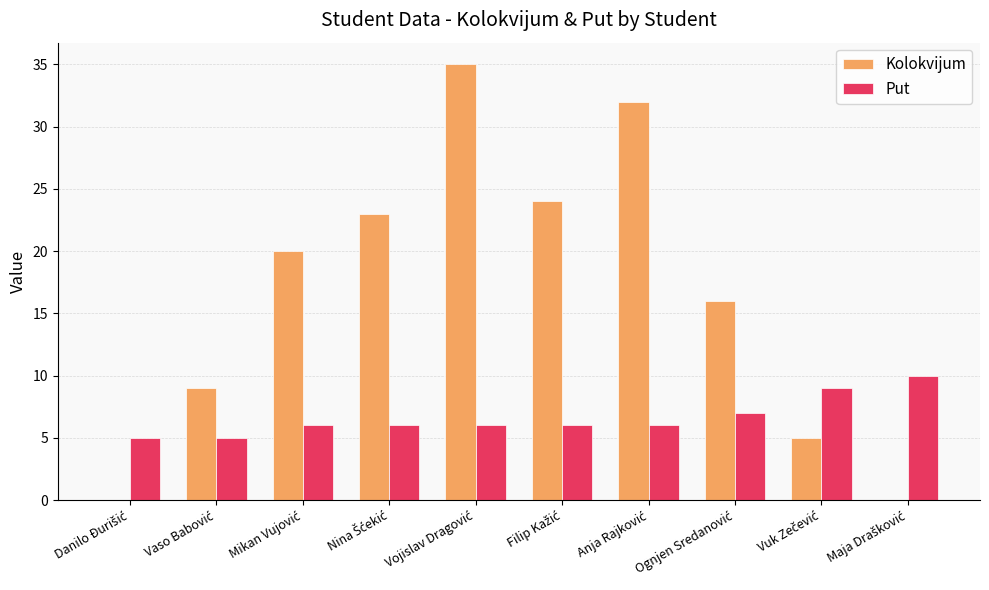

Which series has the largest total across all categories?

Kolokvijum